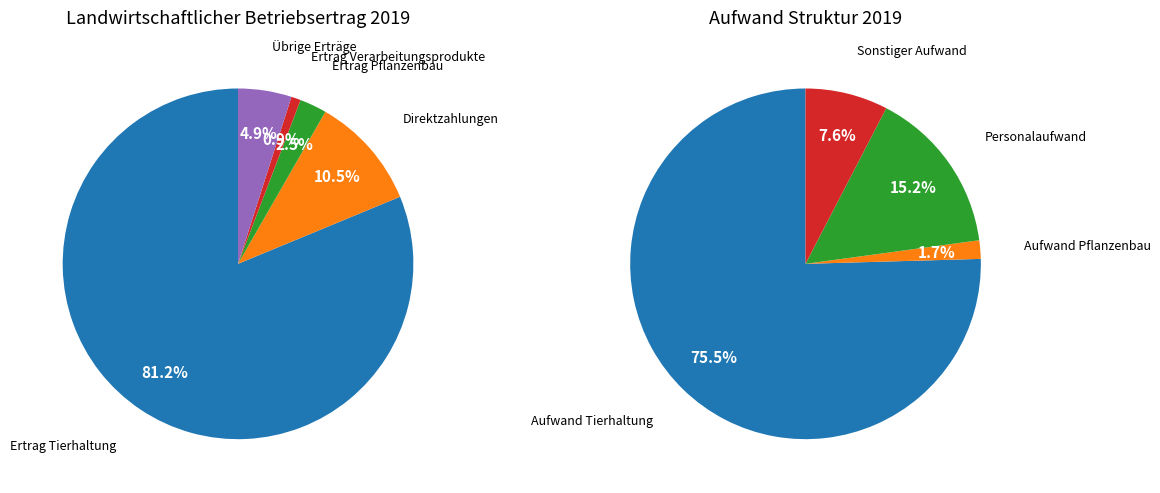

To the nearest percent, what percentage of the pie is Ertrag Verarbeitungsprodukte?

1%